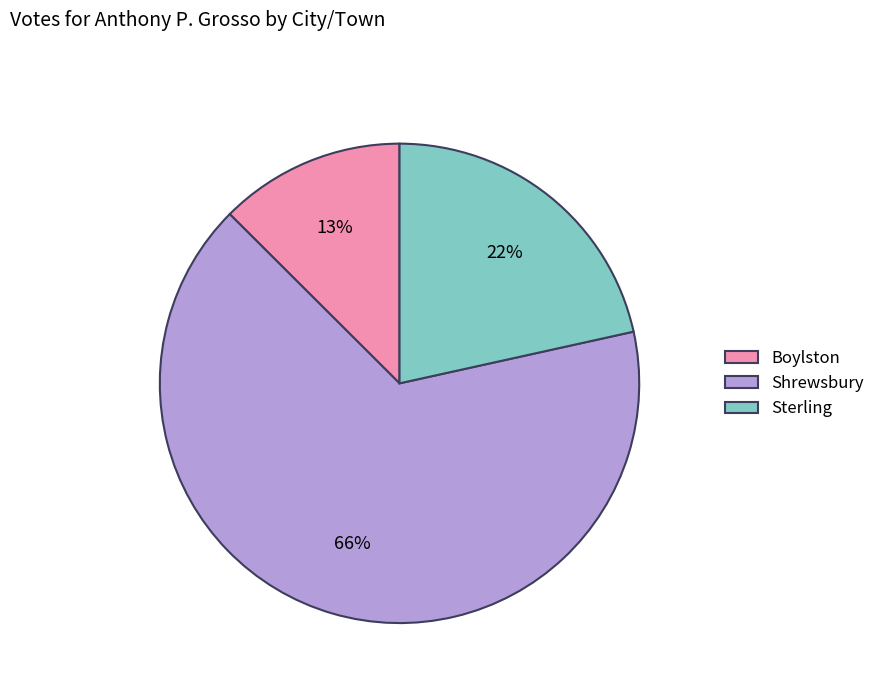

To the nearest percent, what percentage of the pie is Boylston?

13%